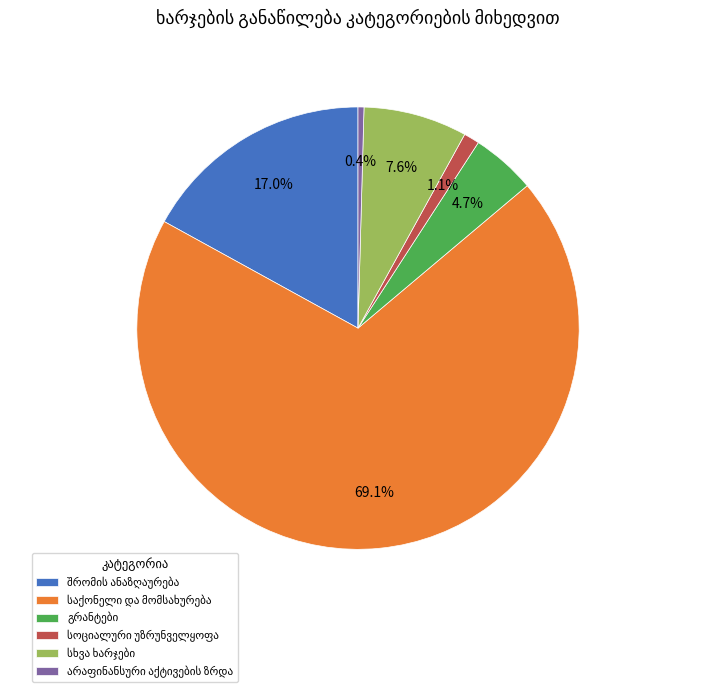

Is there a majority slice in this chart?

Yes